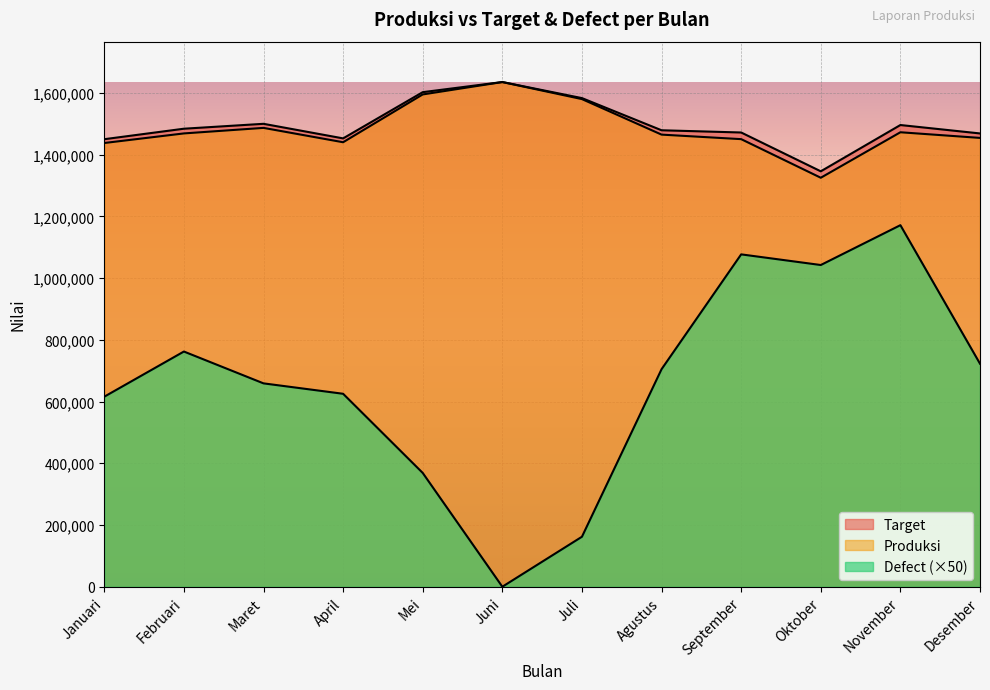

What is the label of the 4th point from the right?

September